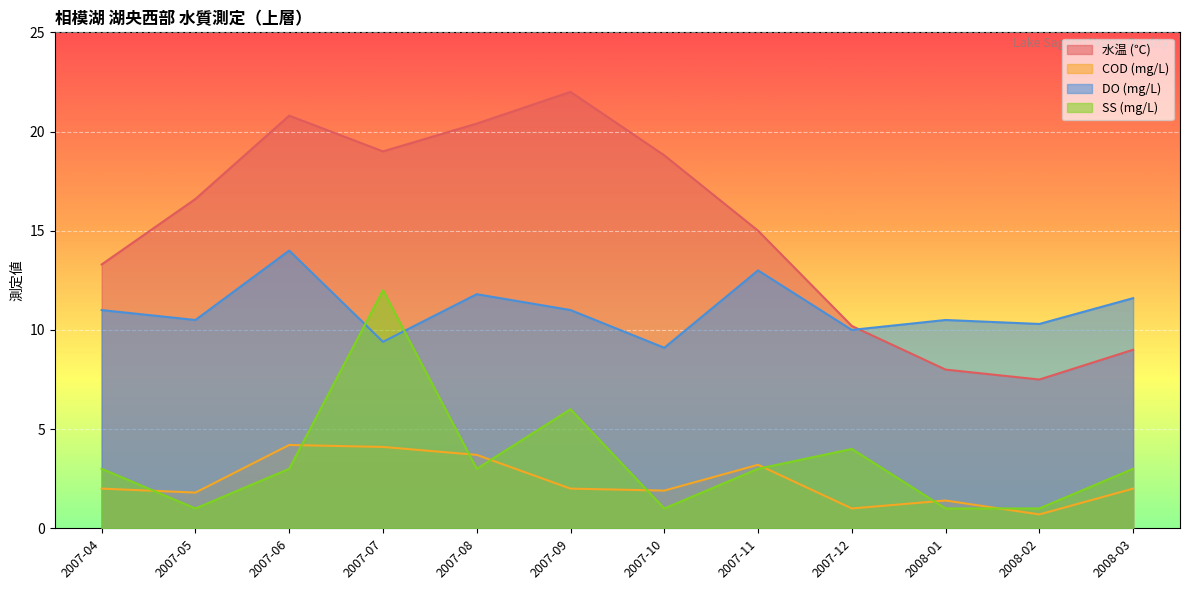

Which series has the largest total across all categories?

水温 (℃)